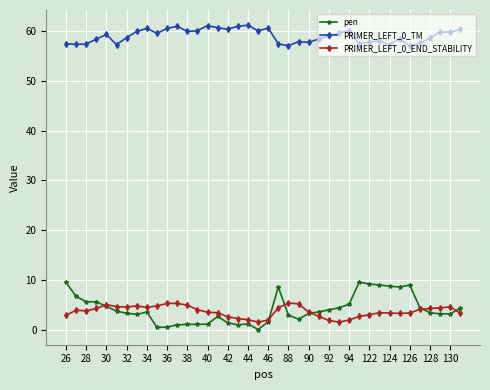

What is the minimum value for PRIMER_LEFT_0_END_STABILITY?

1.5